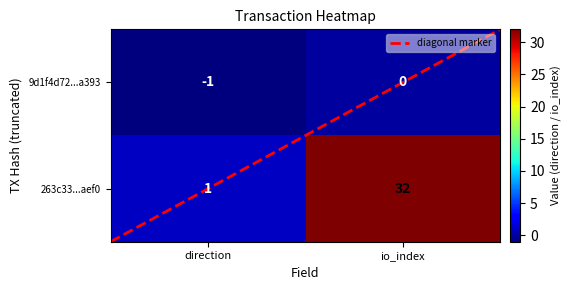

What is the difference between the maximum and minimum values in the 9d1f4d72c5f7b26c28a10e104e73c17b023a393 series?

1